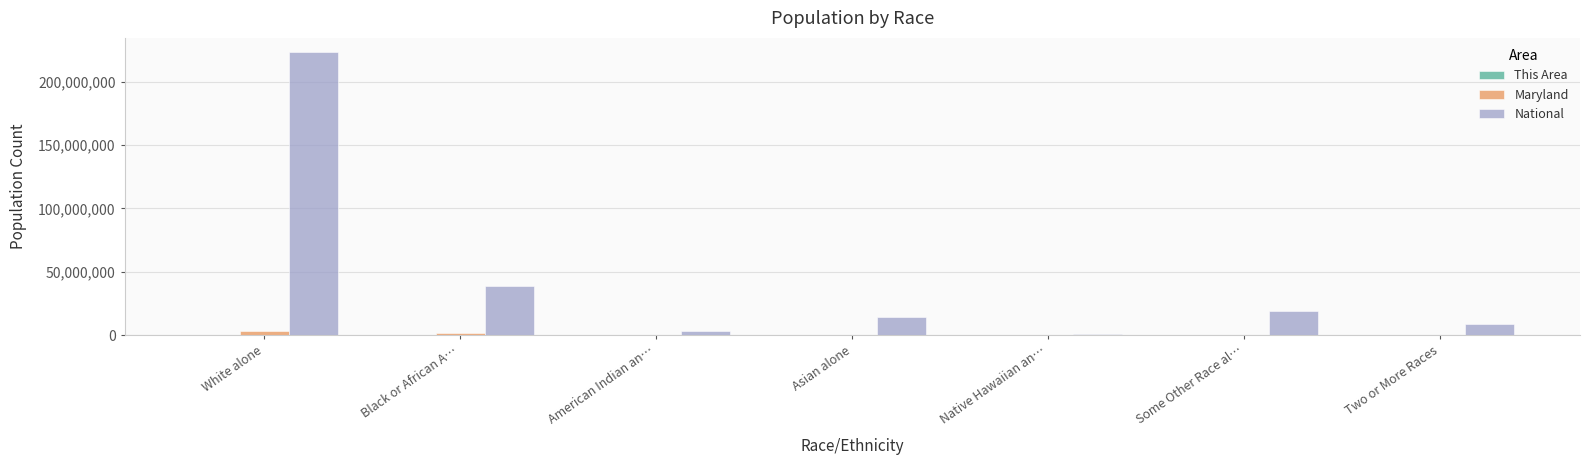

Which series has the largest total across all categories?

National